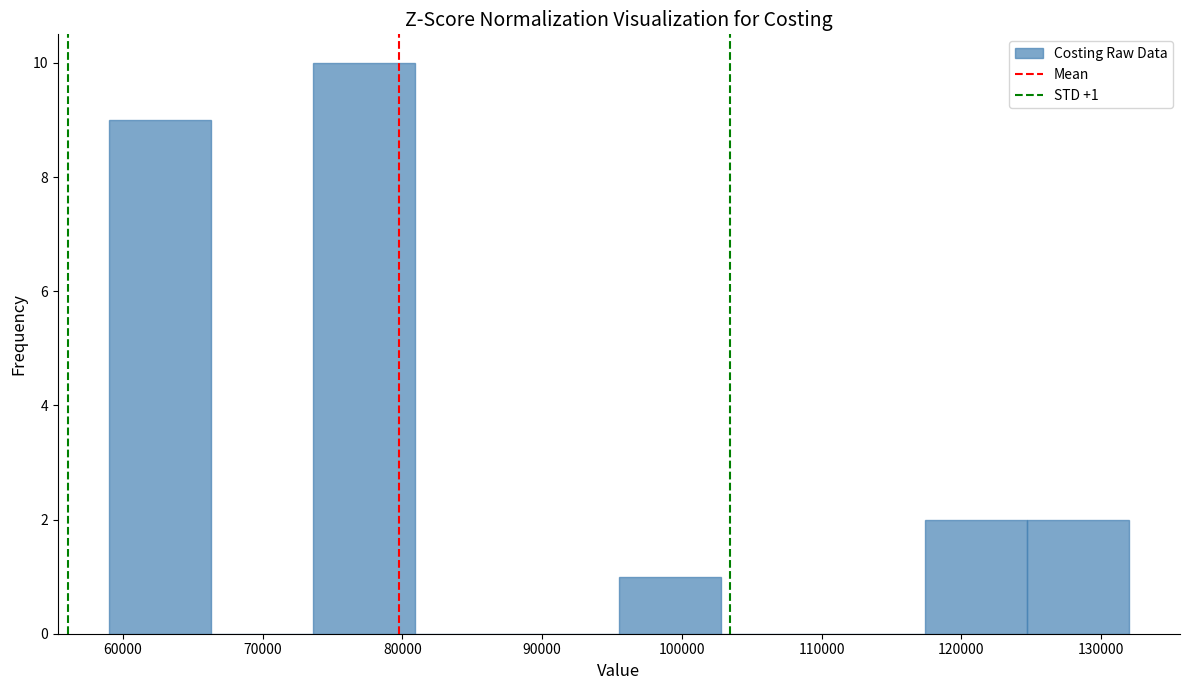

Over which range of the x-axis is the bar tallest?

73600 to 80900